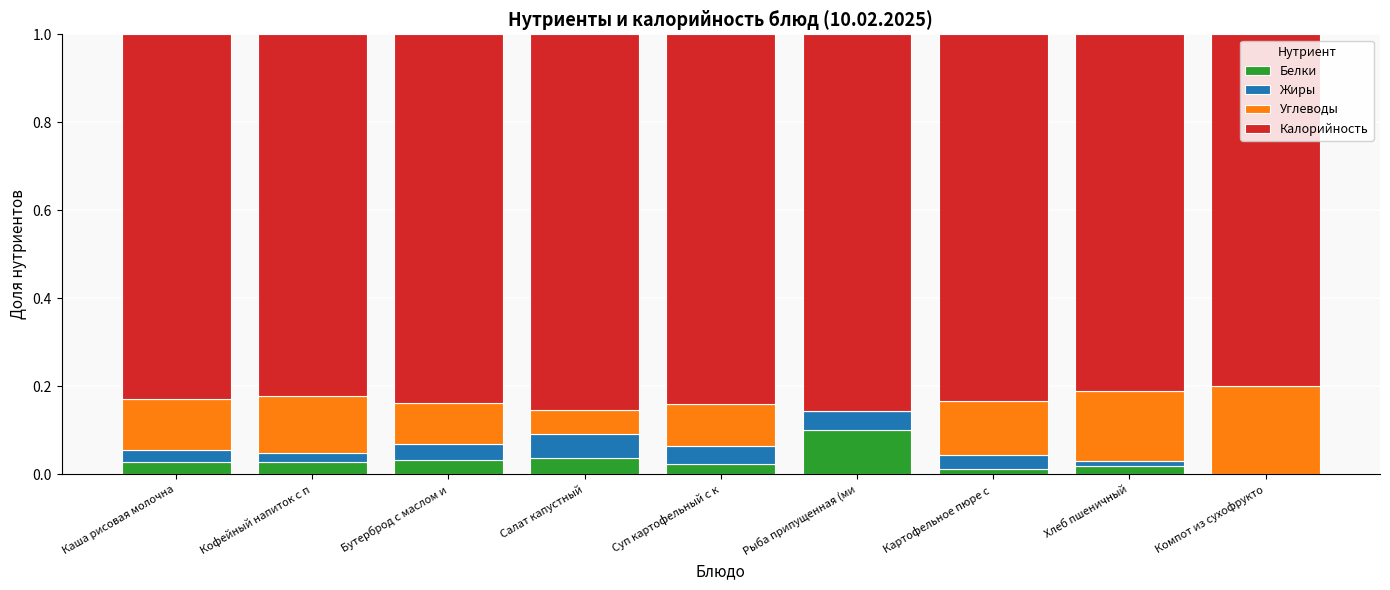

What is the sum of all Белки values?

0.3